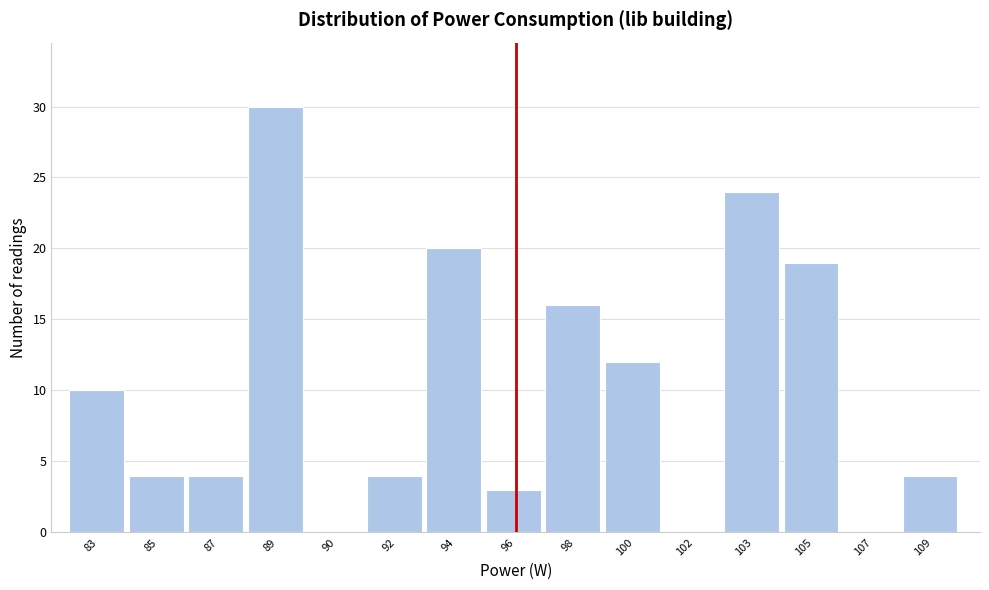

Reading left to right, extract all data points from this chart.

83=10	85=4	87=4	89=30	90=0	92=4	94=20	96=3	98=16	100=12	102=0	103=24	105=19	107=0	109=4